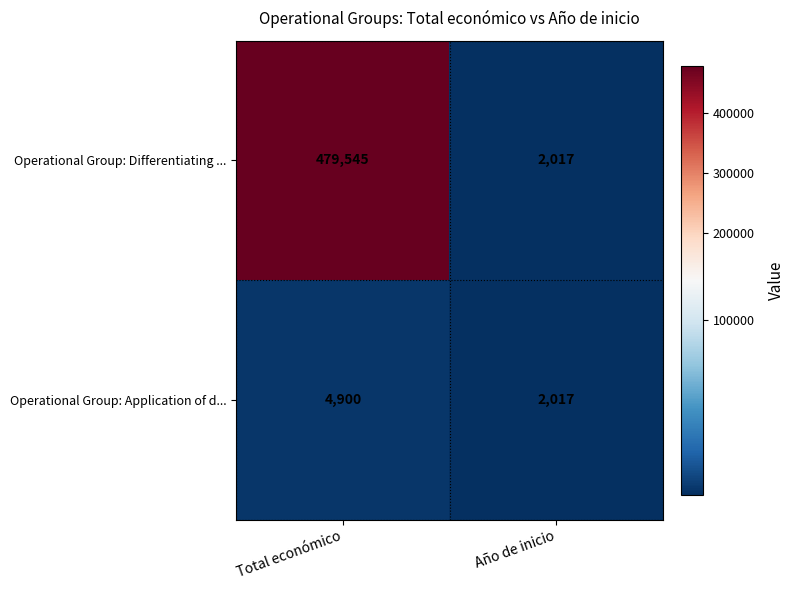

Rank the series by their maximum value, from highest to lowest.

Operational Group: Differentiating ..., Operational Group: Application of d...